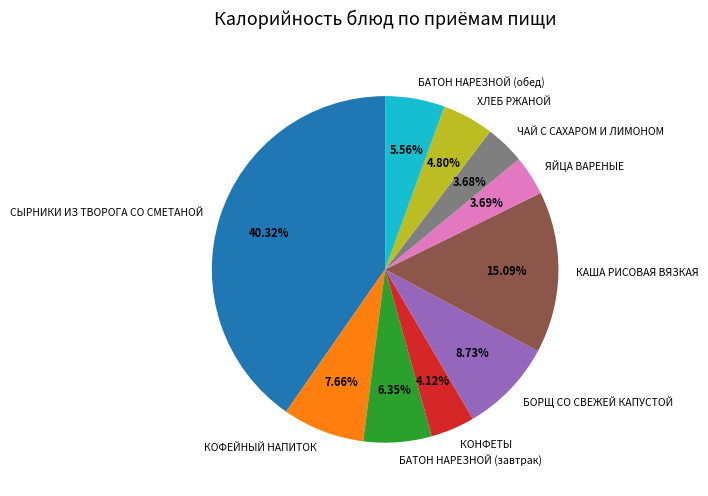

What is the largest slice in the pie chart?

СЫРНИКИ ИЗ ТВОРОГА СО СМЕТАНОЙ